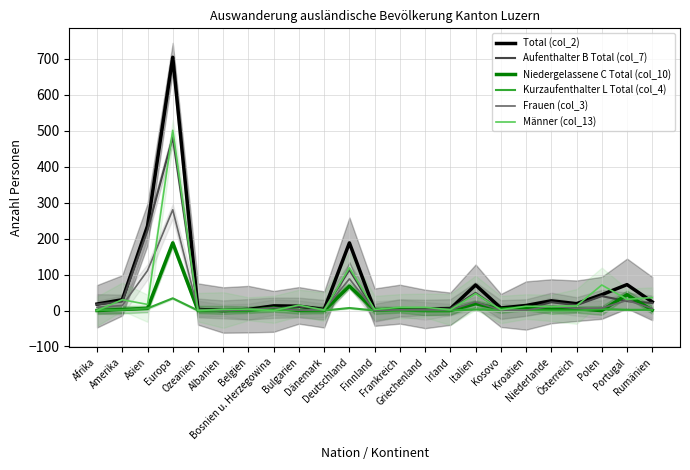

At how many categories does at least one series exceed 262?

1